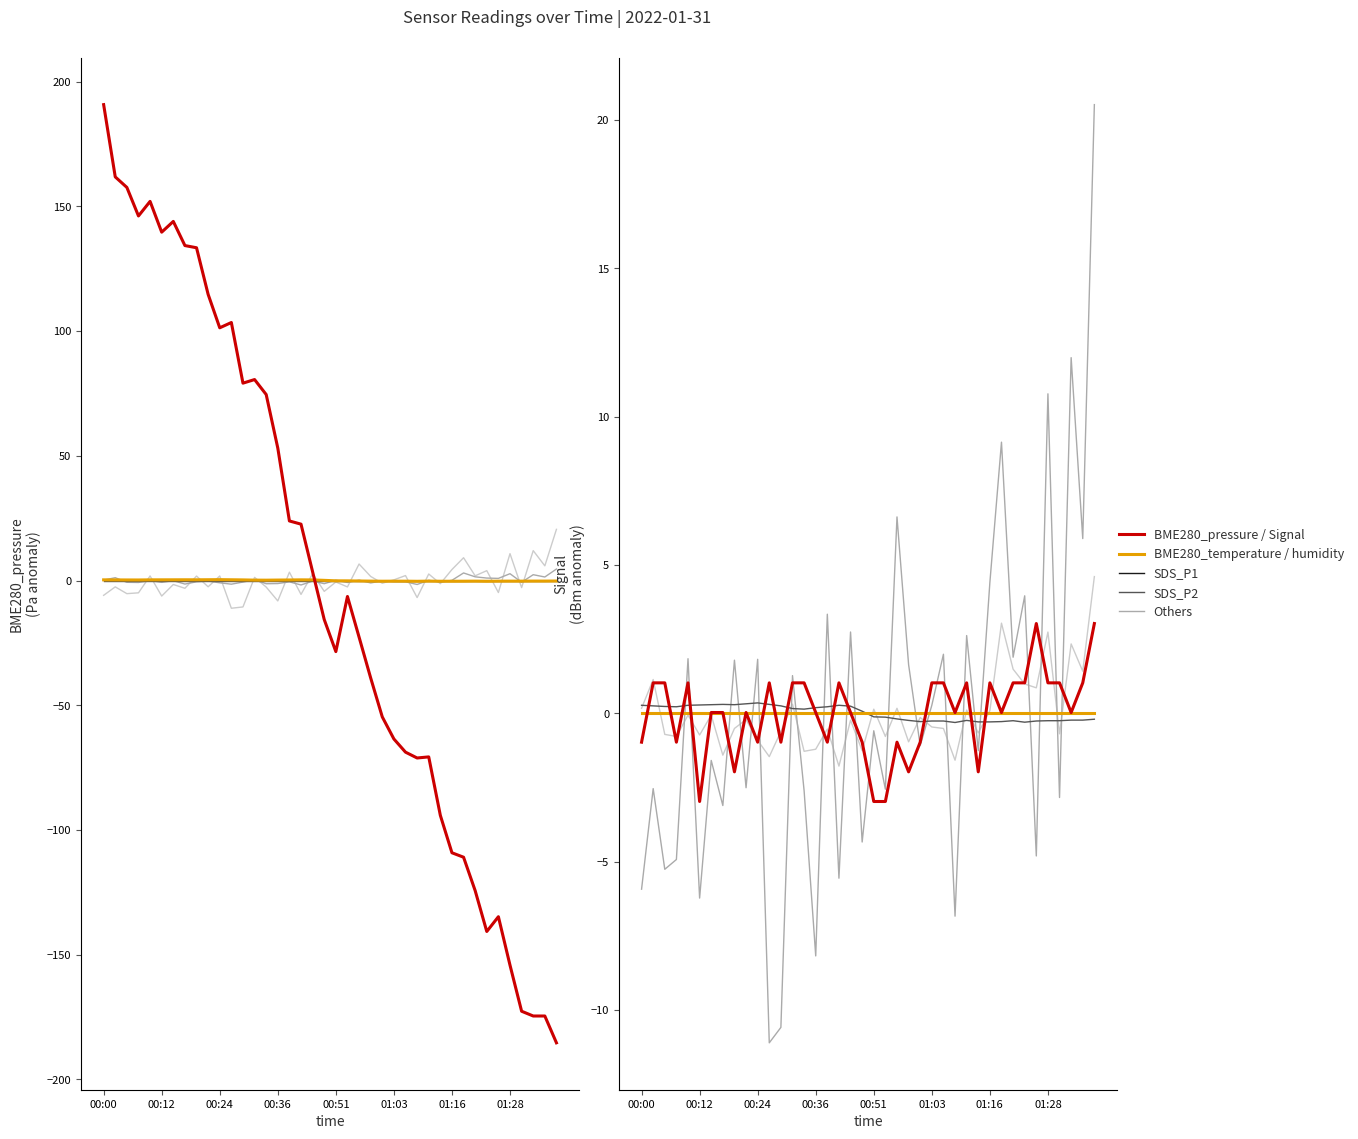

How many lines are shown in the chart?

6